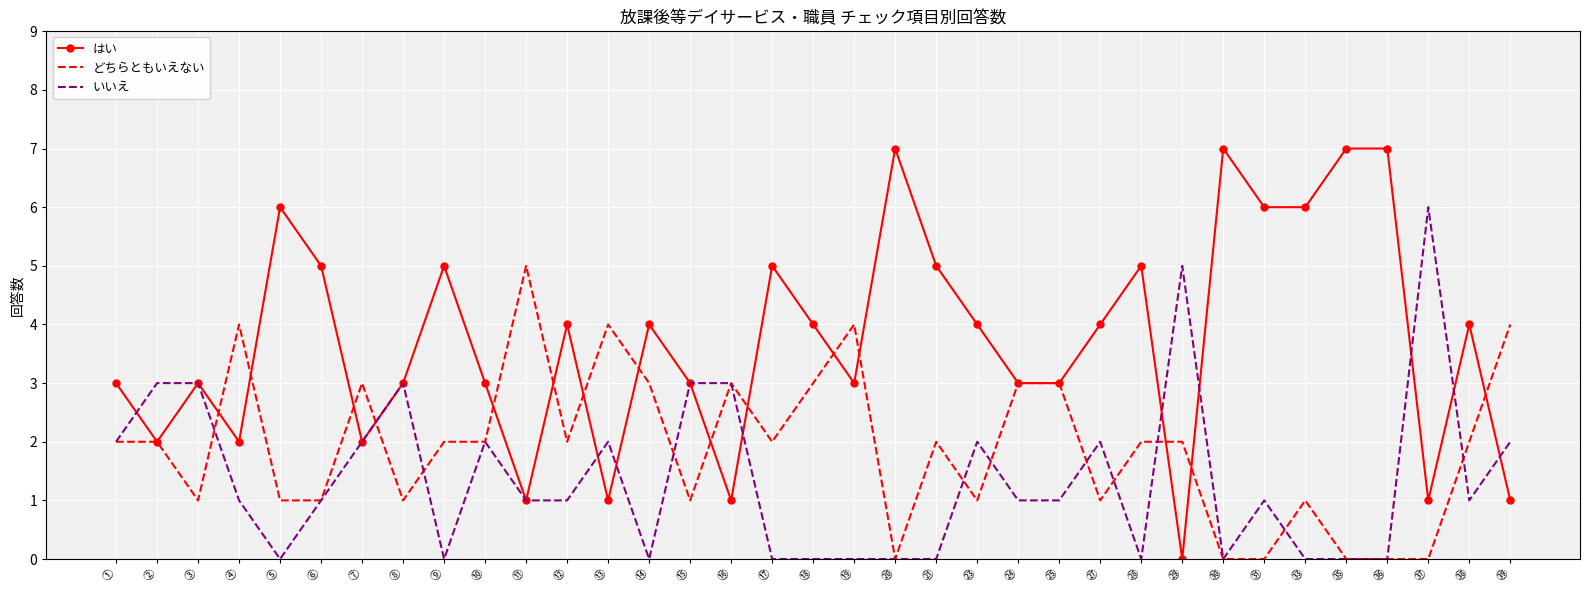

Is the value of どちらともいえない at ⑭ greater than the value of はい at ㉓?

No